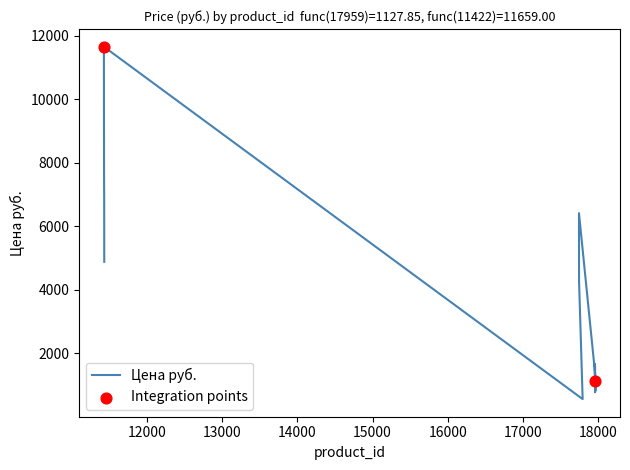

What is the change in value from 17962 to 11424?

+8138.2